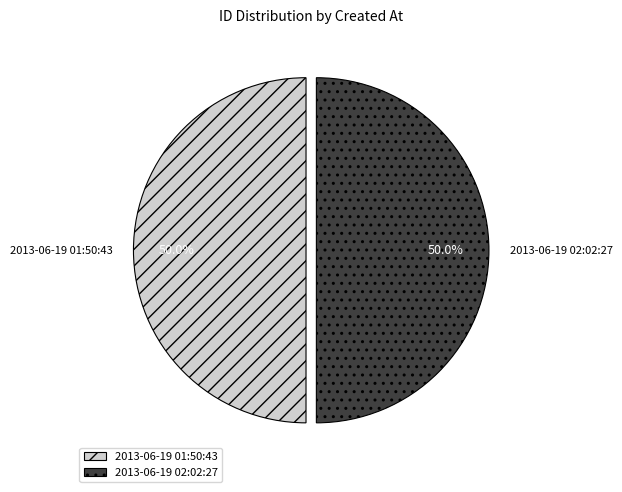

How many segments does this pie chart have?

2